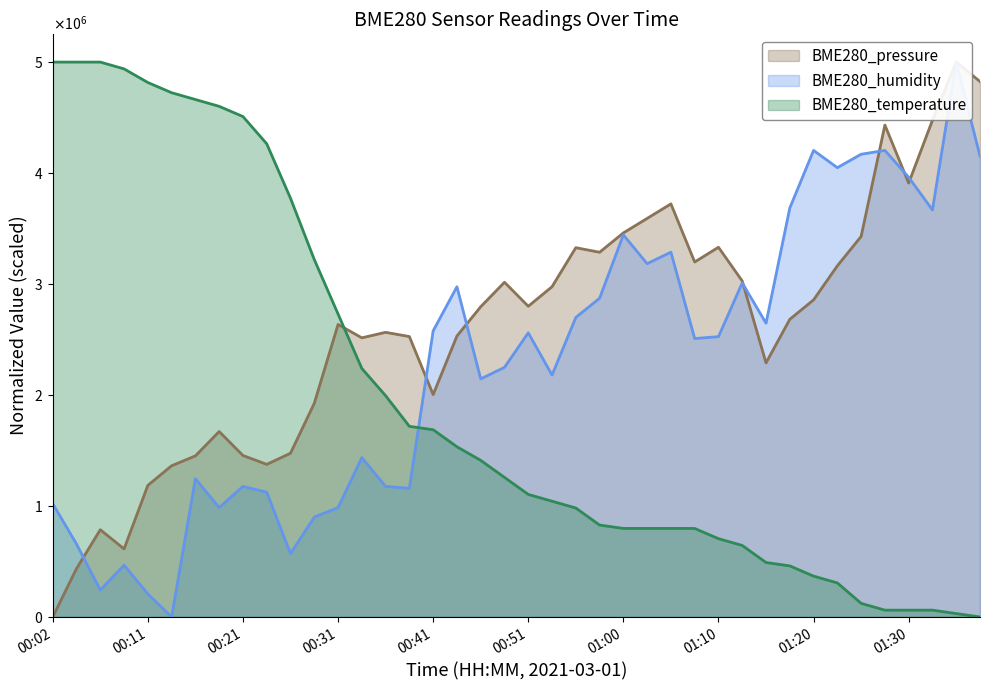

What is the difference between the second highest and second lowest values in the BME280_temperature series?

4969325.2